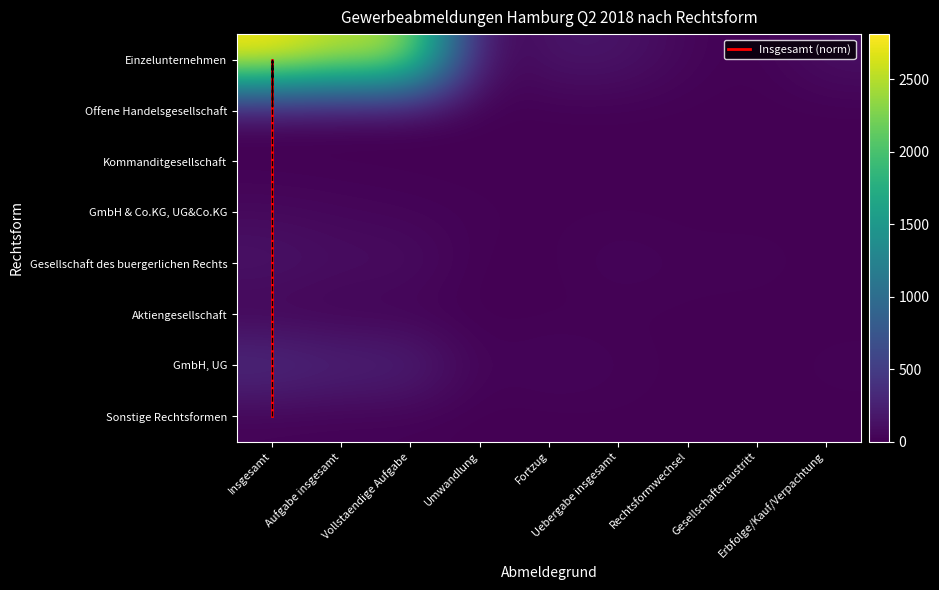

At which category is the sum across all series the highest?

Insgesamt